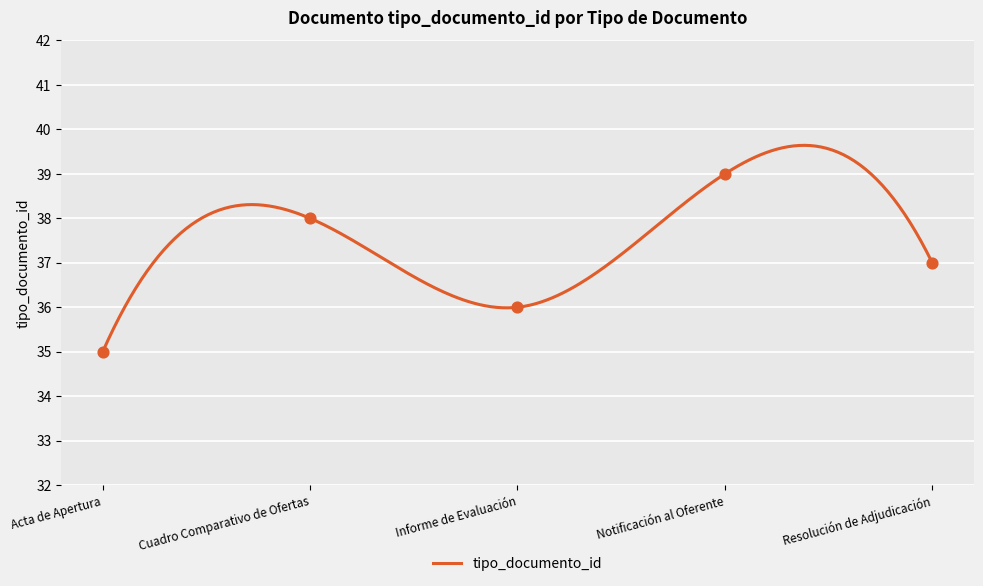

What is the change in value from Informe de Evaluación to Resolución de Adjudicación?

+1